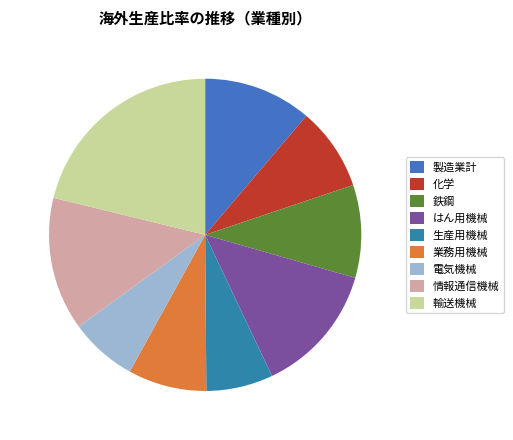

How much of the chart is everything except 業務用機械?

91.9%